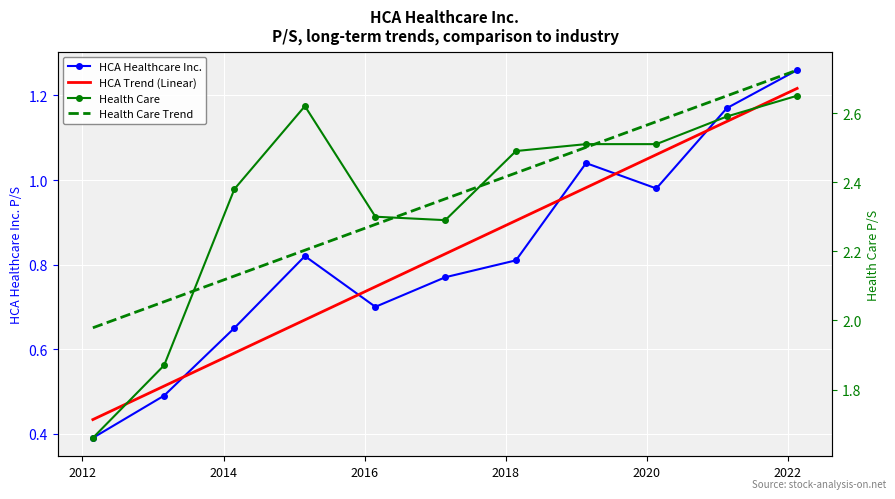

Reading left to right, transcribe all the data shown in this chart.

HCA Healthcare Inc.: 0.4	0.5	0.7	0.8	0.7	0.8	0.8	1.0	1.0	1.2	1.3
HCA Trend (Linear): 0.4	0.5	0.6	0.7	0.7	0.8	0.9	1.0	1.1	1.1	1.2
Health Care: 1.7	1.9	2.4	2.6	2.3	2.3	2.5	2.5	2.5	2.6	2.6
Health Care Trend: 2.0	2.1	2.1	2.2	2.3	2.4	2.4	2.5	2.6	2.6	2.7